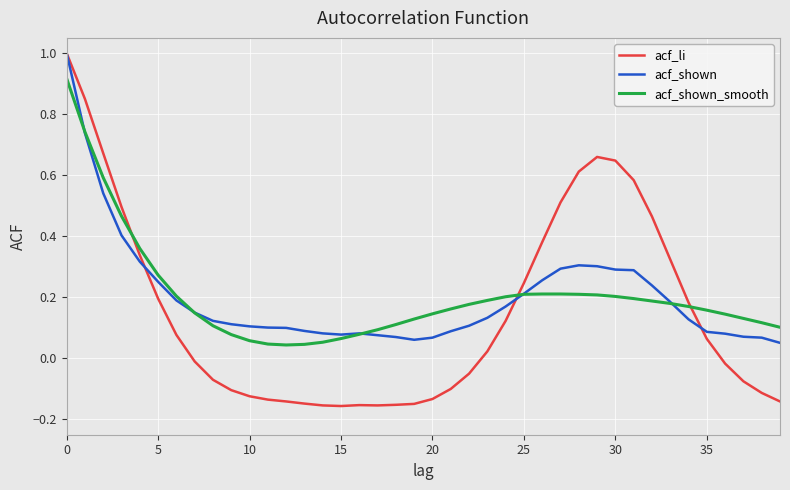

Which series has the largest range (max minus min)?

acf_li